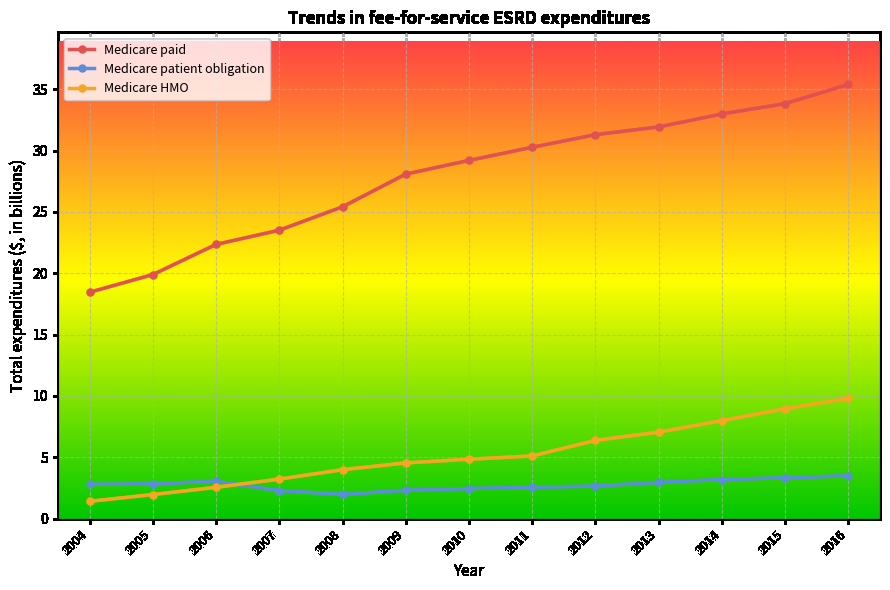

What is the sum of all Medicare HMO values?

67.9